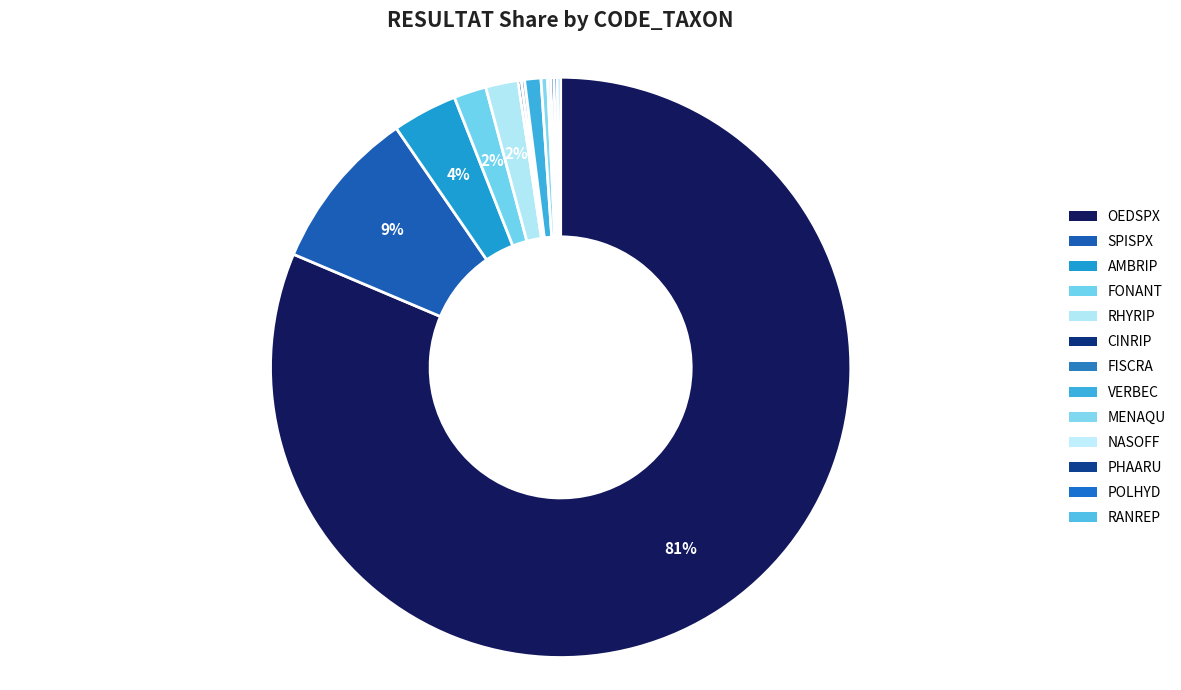

What portion of the pie excludes MENAQU?

99.6%